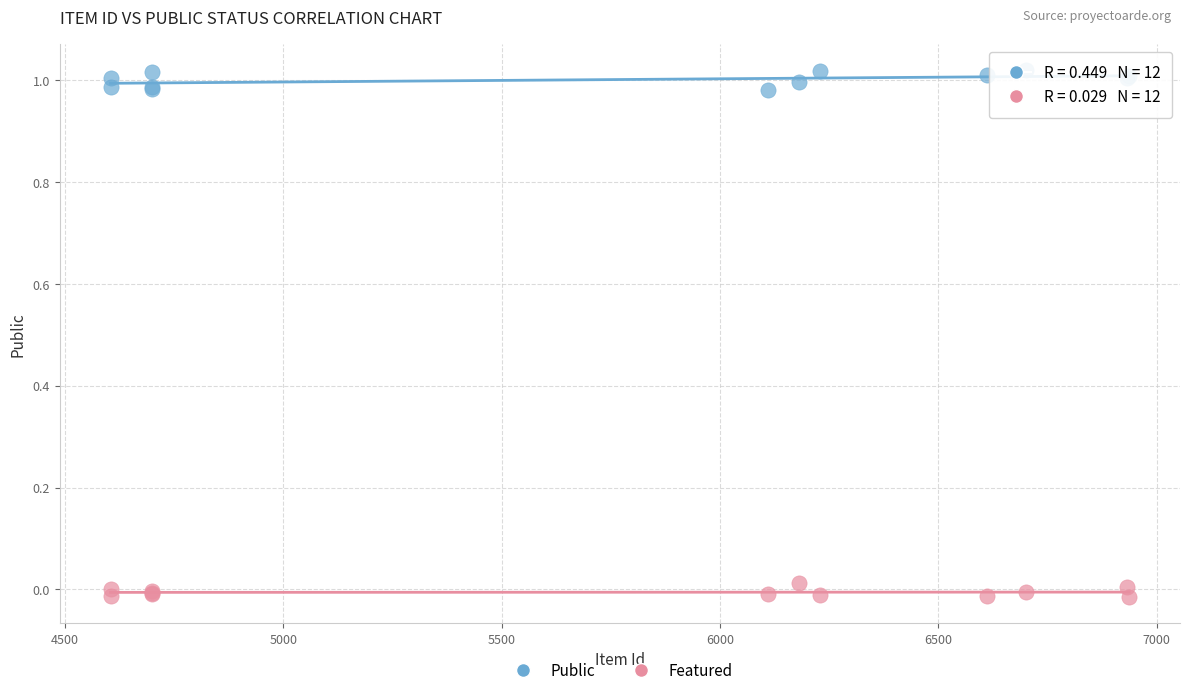

Which series reaches the minimum Y coordinate?

Featured